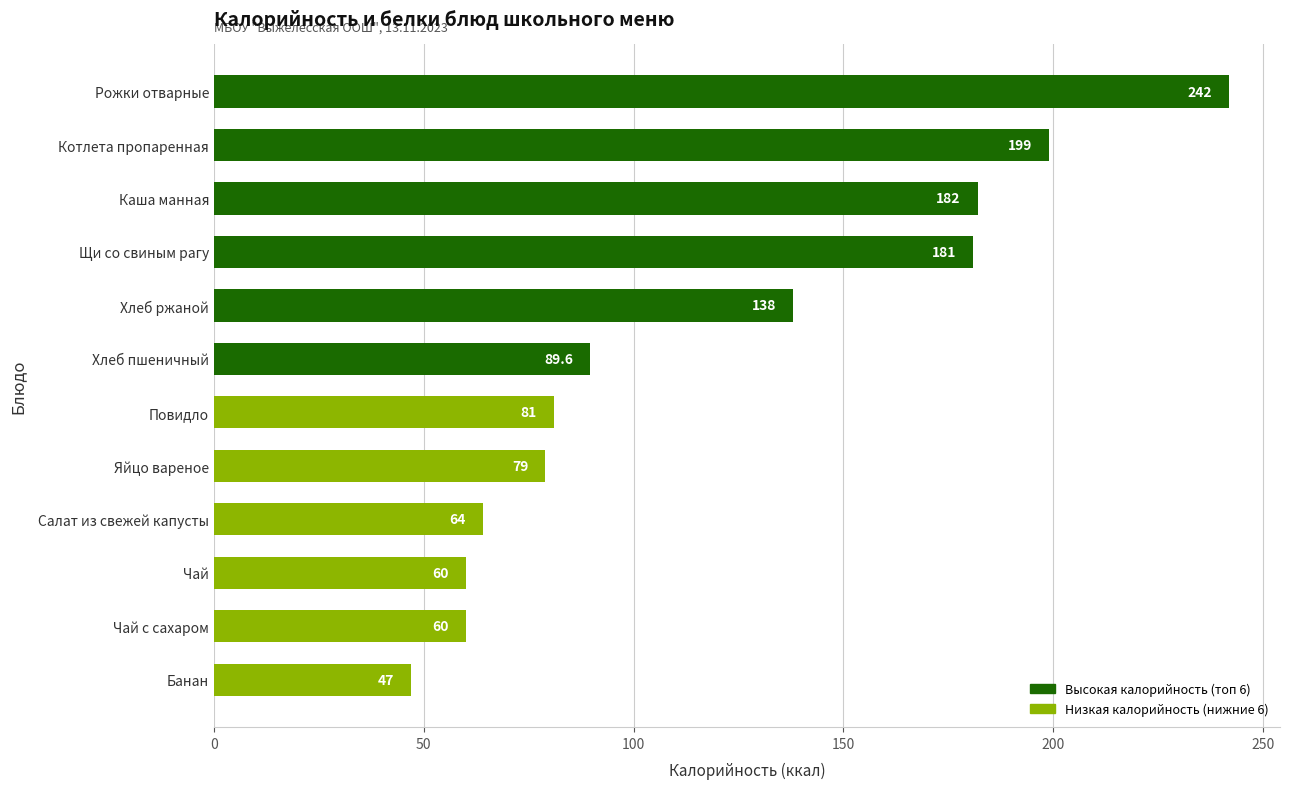

Where is the data nearest to the value 144?

Хлеб ржаной